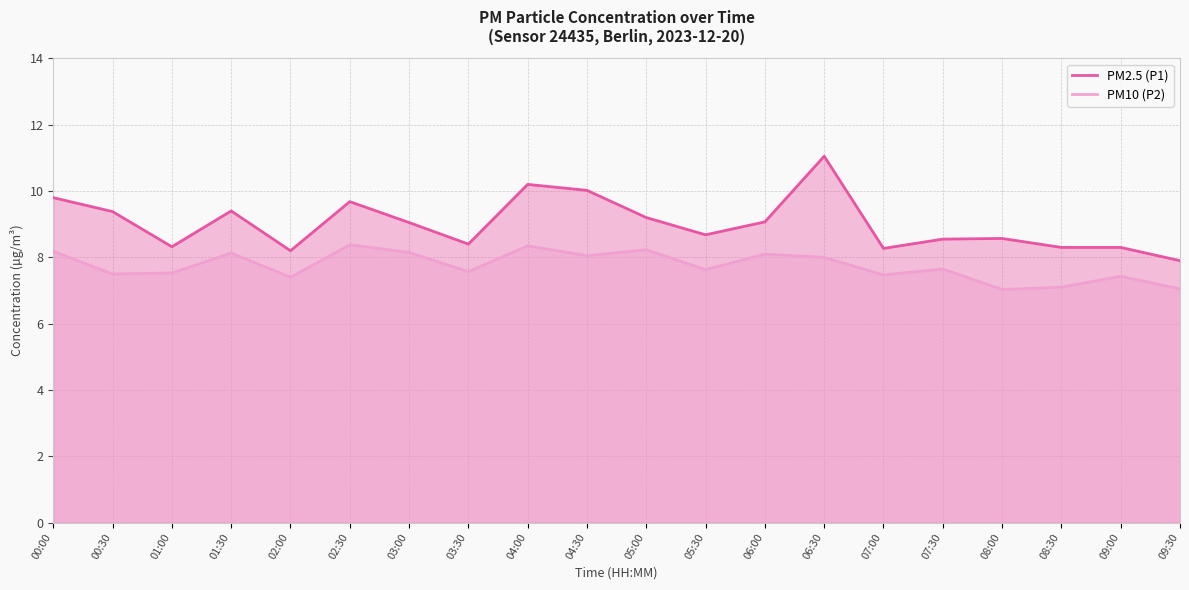

What position from the right is 03:30?

13